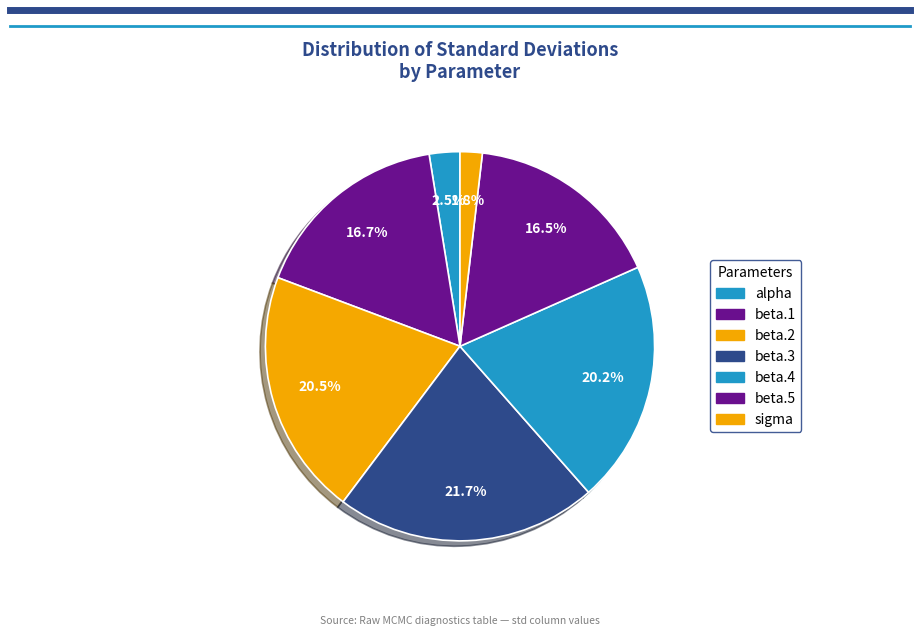

Does alpha account for over 50% of the chart?

No